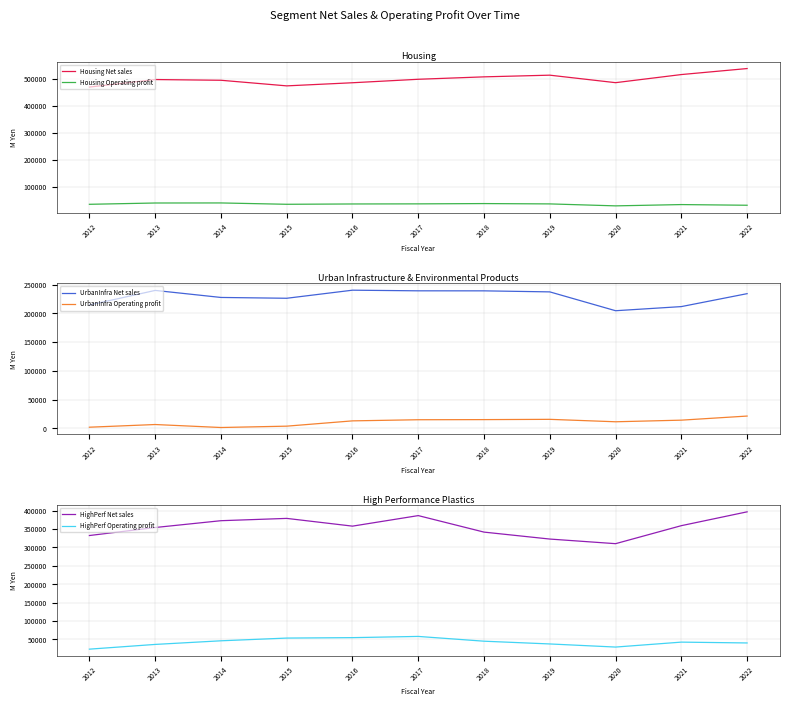

True or false: UrbanInfra Net sales and HighPerf Operating profit cross at least once.

False